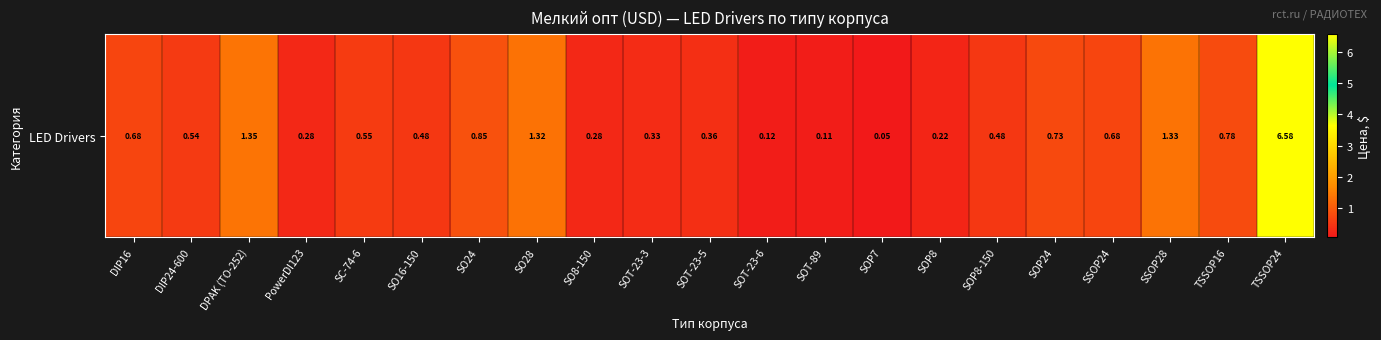

What is the sum of the values at SOT-89 and SO28?

1.4